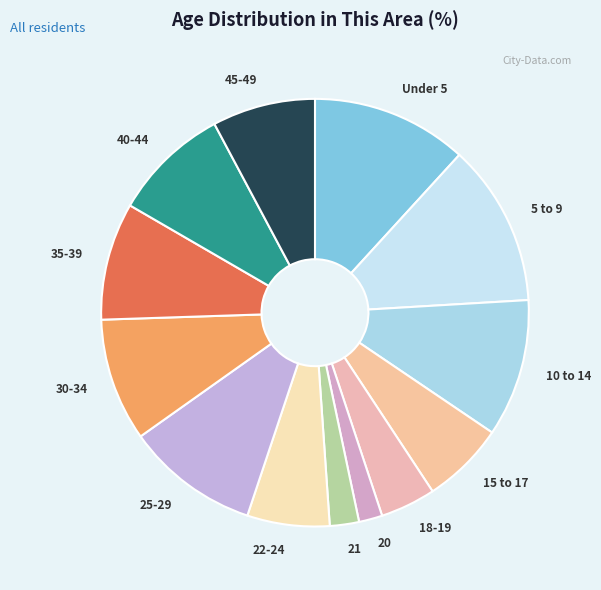

How many slices are in this pie chart?

13